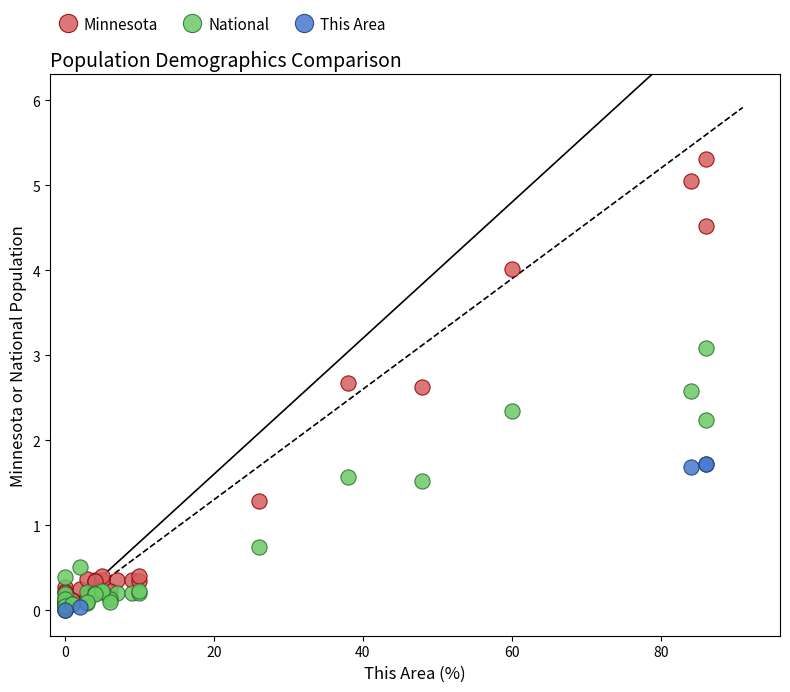

Which series reaches the maximum Y coordinate?

Minnesota